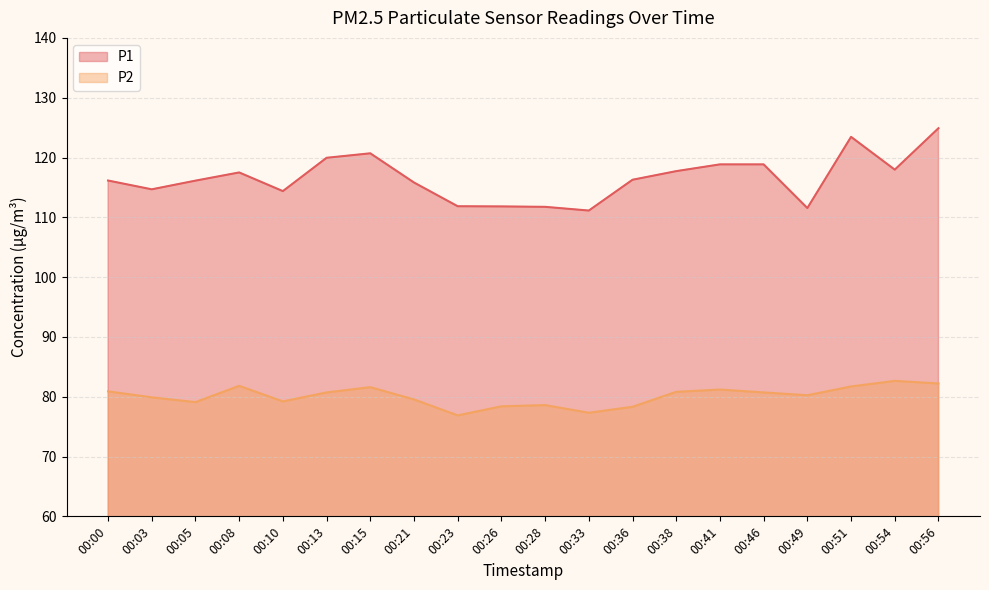

How many interior local peaks does the P1 series have?

3